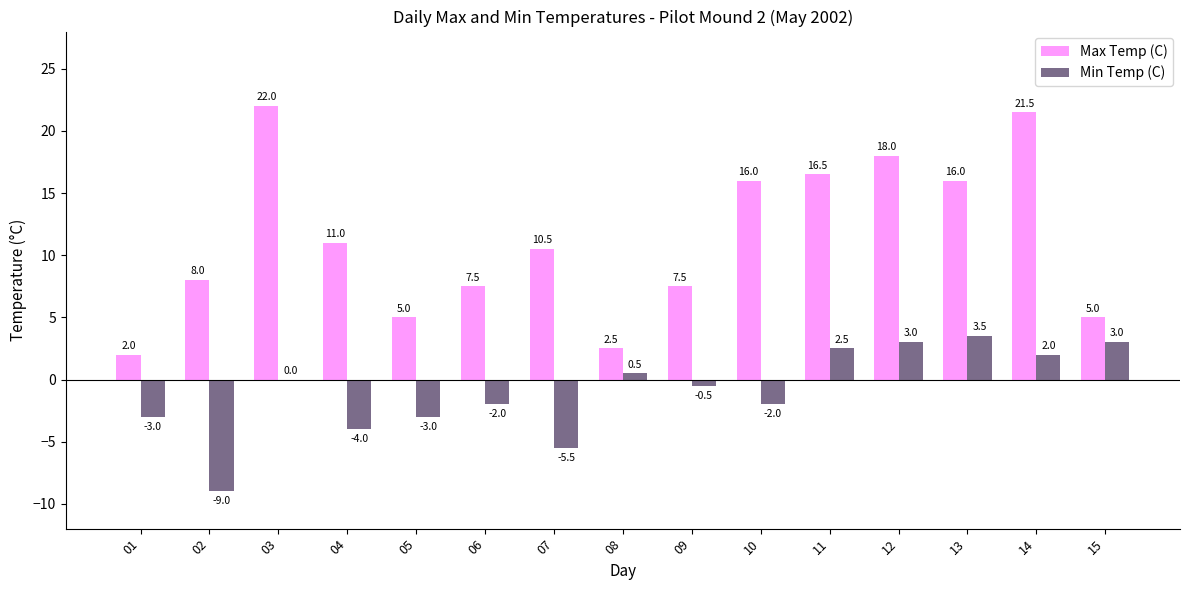

Which category has the highest value in the Max Temp (C) series?

03